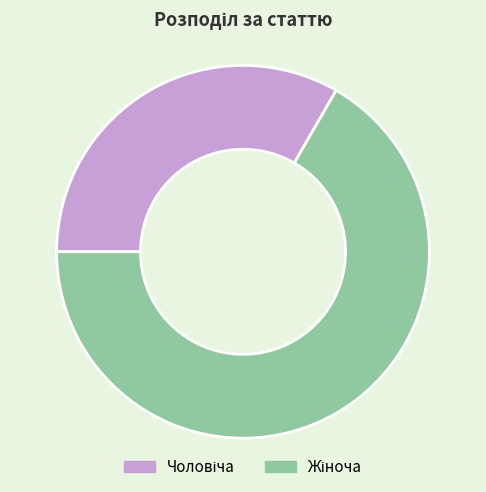

Is there any slice that represents more than half of the pie?

Yes